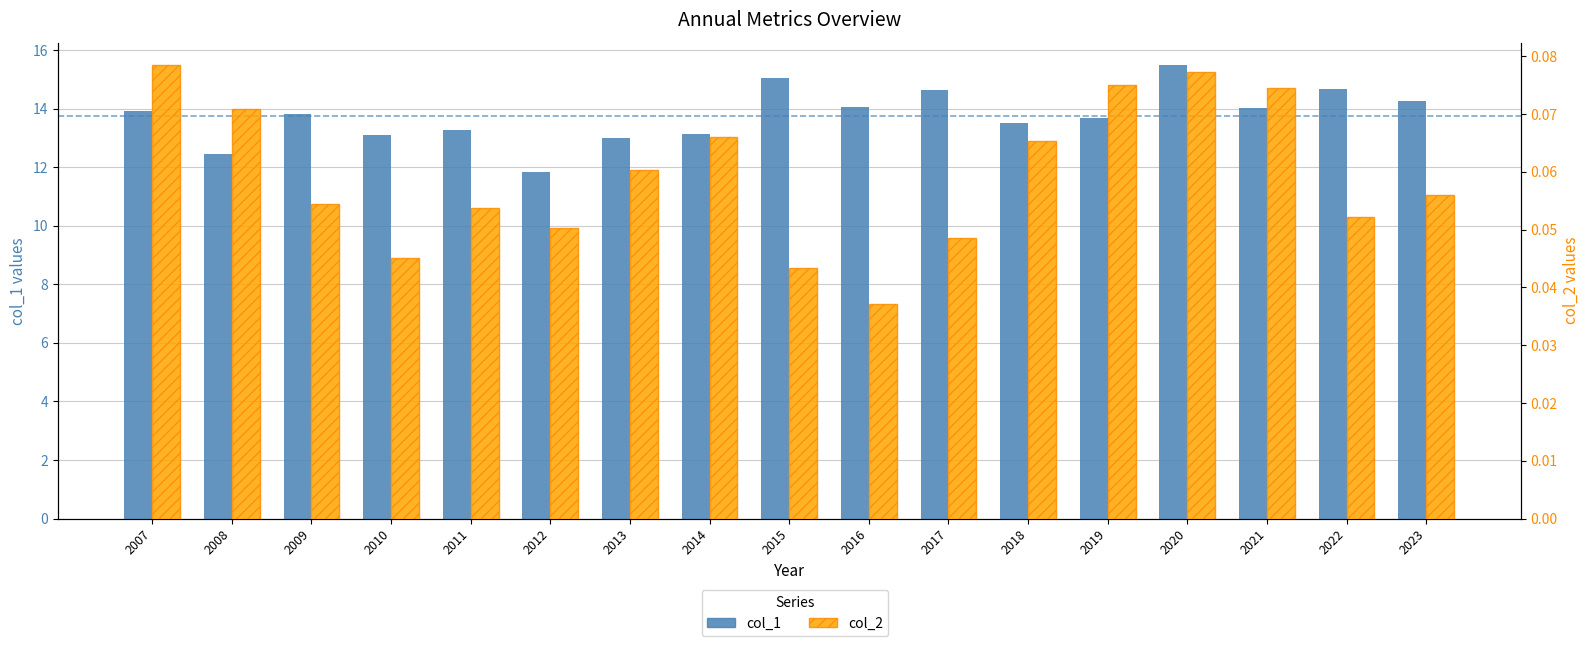

What is the value of the col_1 bar at the 14th from the left?

15.5